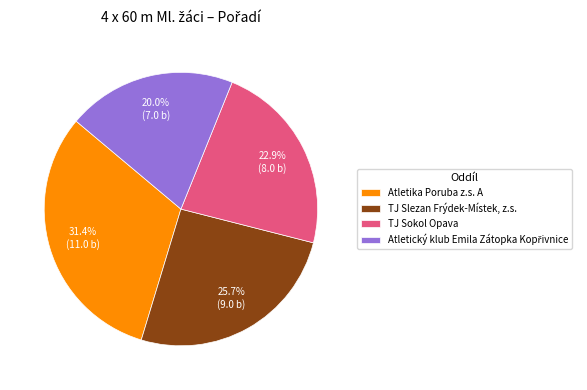

Which slice is the largest?

Atletika Poruba z.s. A